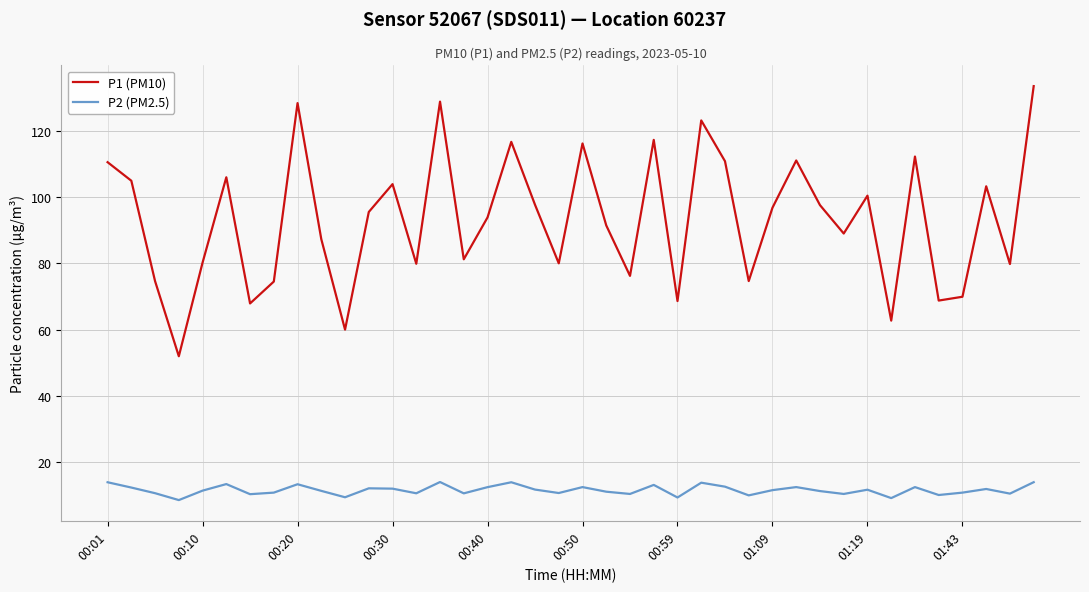

What is the maximum value for P1 (PM10)?

133.5